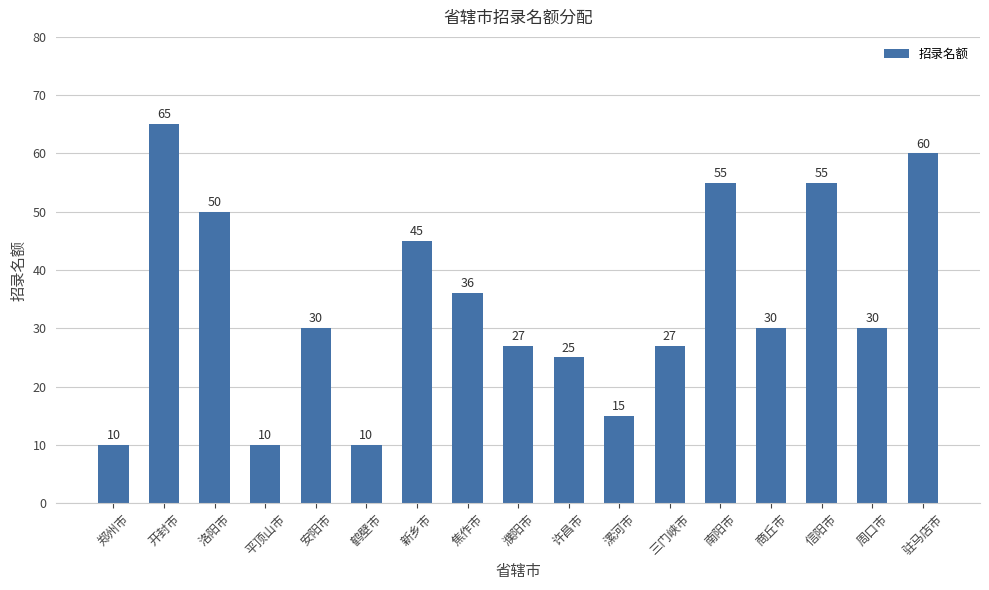

What is the label of the 1st bar from the left?

郑州市